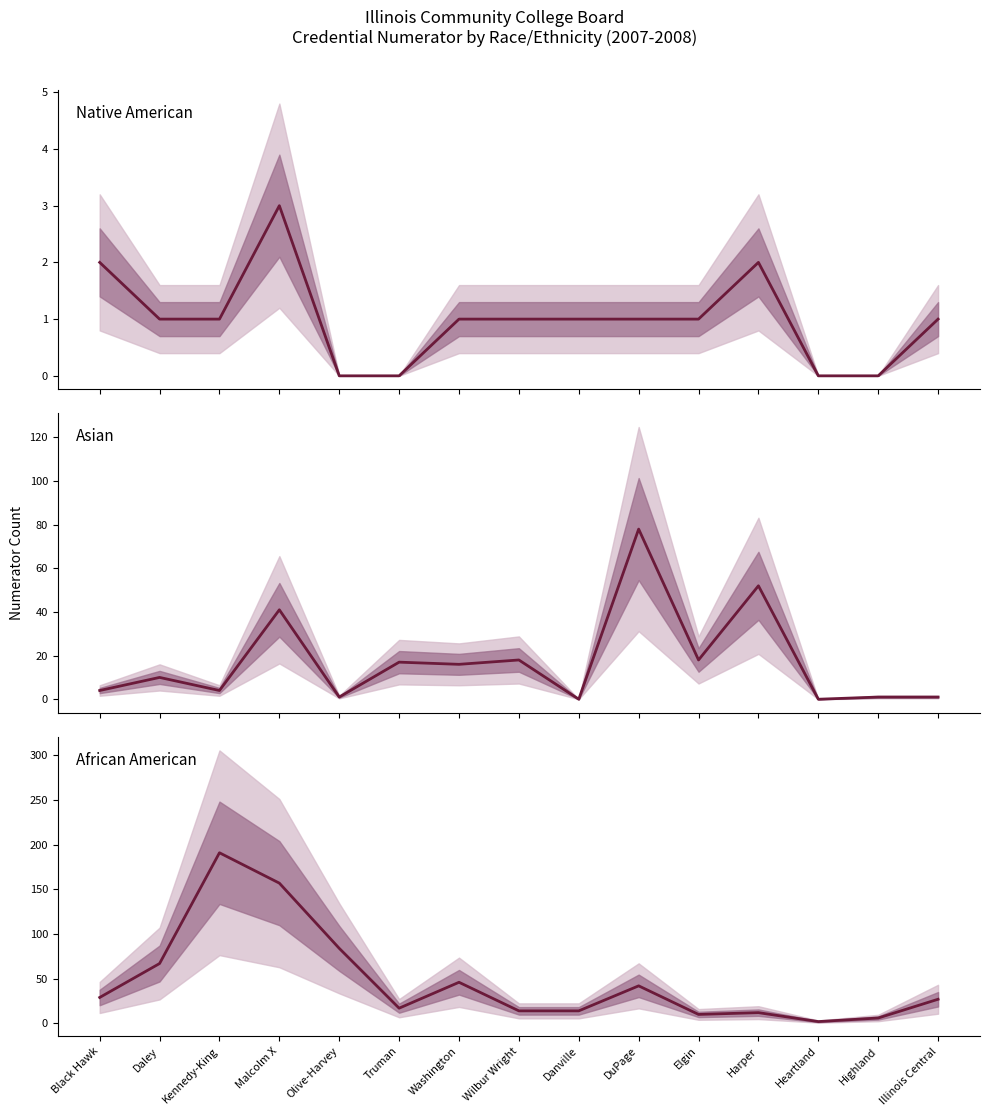

Which series has the largest range (max minus min)?

African American